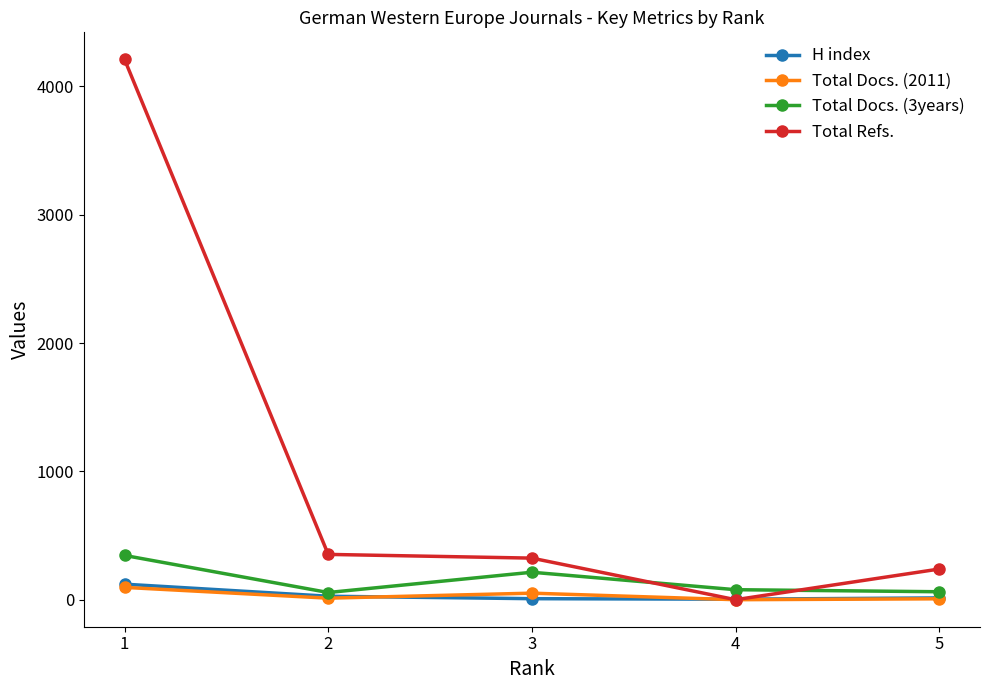

Is the value of Total Docs. (2011) at 5 greater than the value of Total Refs. at 1?

No